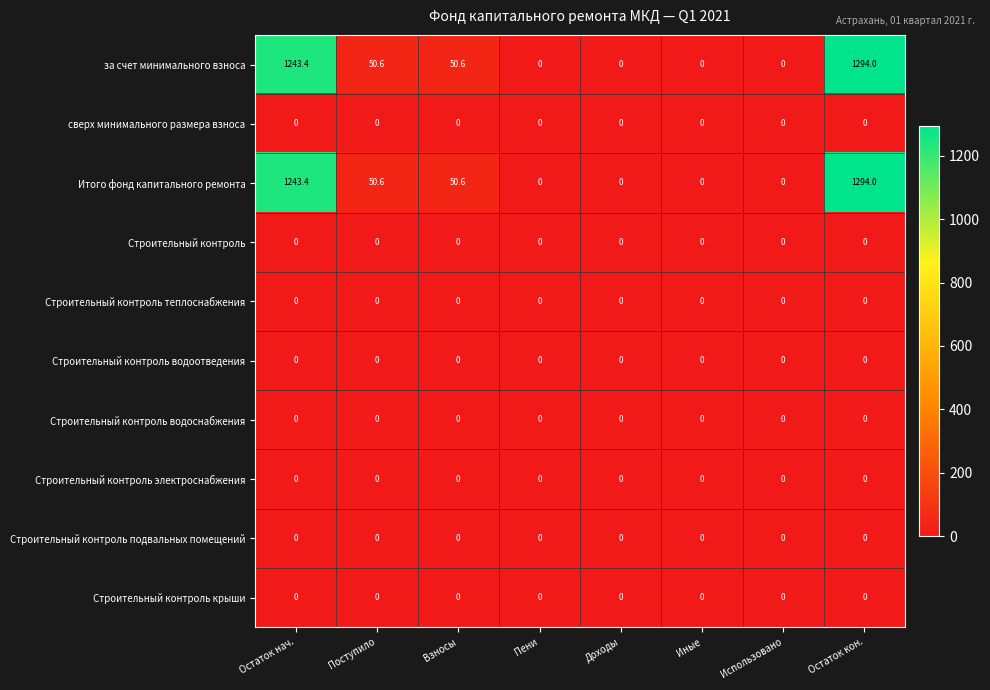

Count the number of categories in the chart.

8